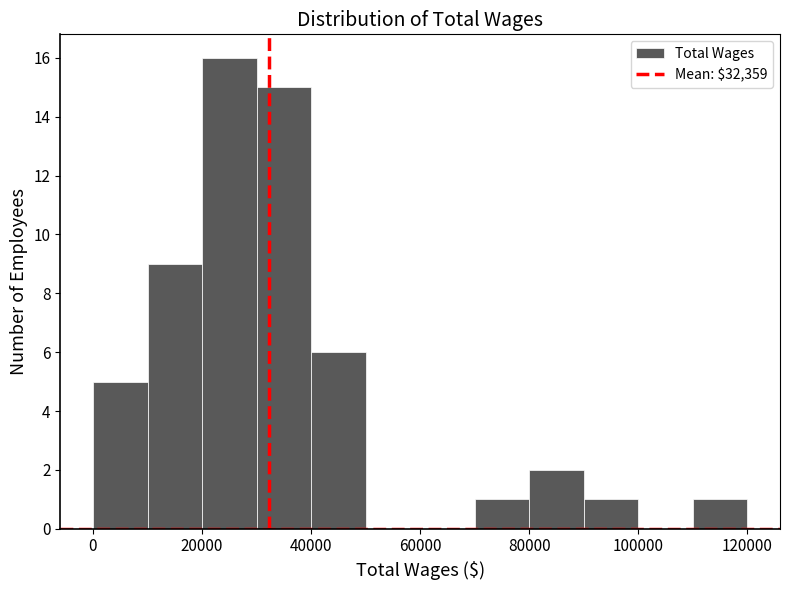

Reading left to right, transcribe this chart: for each bar, give the range it covers on the x-axis and its height. The values are not printed on the chart, so give them approximately, as read against the axis.

0 to 10000: 5
10000 to 20000: 9
20000 to 30000: 16
30000 to 40000: 15
40000 to 50000: 6
50000 to 60000: 0
60000 to 70000: 0
70000 to 80000: 1
80000 to 90000: 2
90000 to 100000: 1
100000 to 110000: 0
110000 to 120000: 1